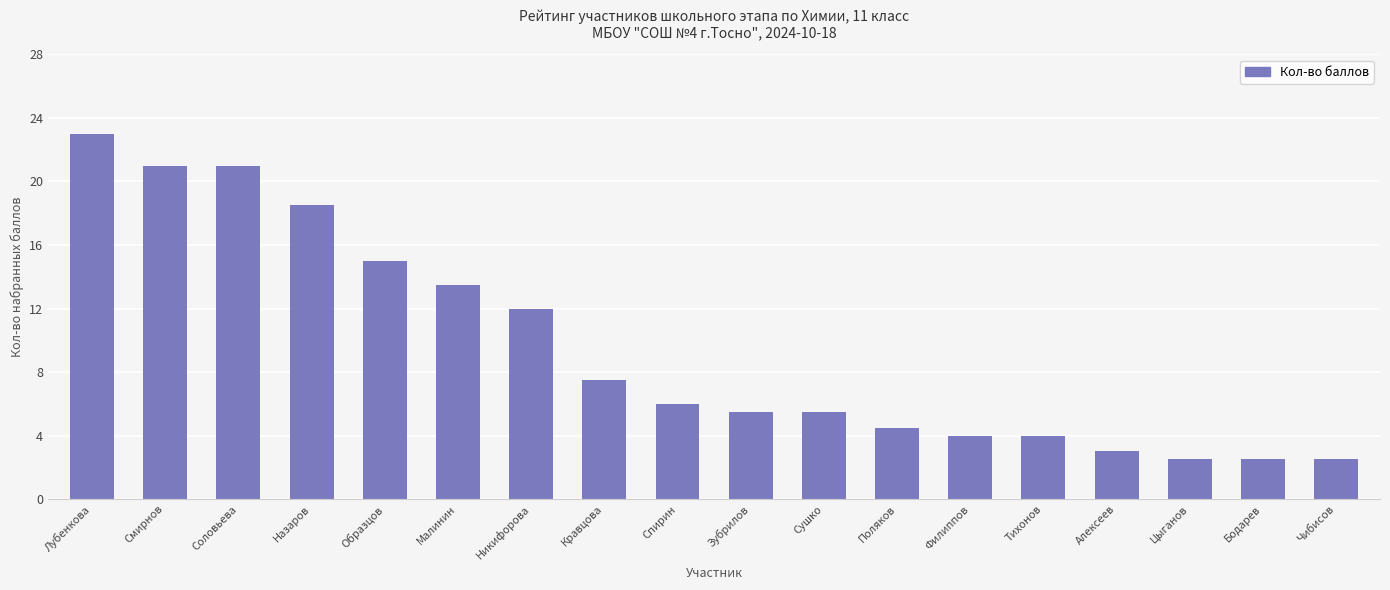

What is the minimum value shown in the chart?

2.5